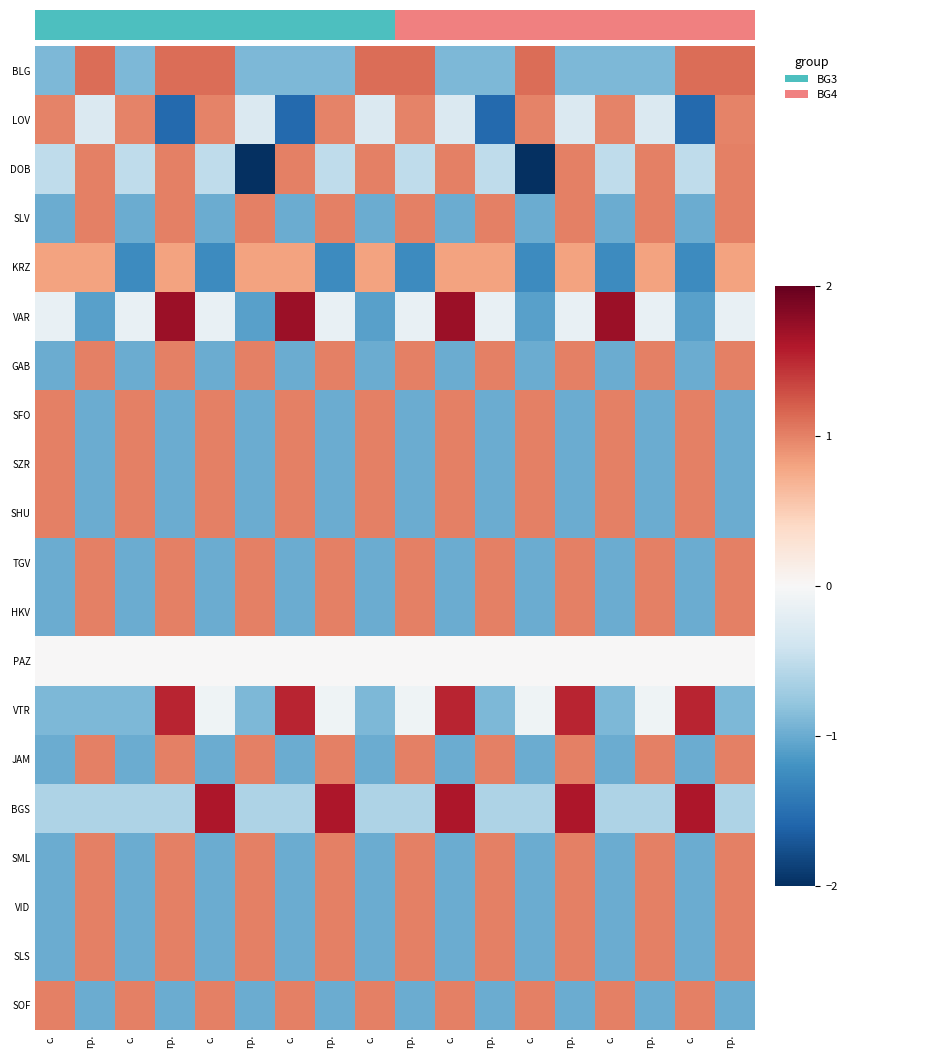

Reading left to right, transcribe all the data shown in this chart.

BLG: с.=-0.9	гр.=1.1	с.=-0.9	гр.=1.1	с.=1.1	гр.=-0.9	с.=-0.9	гр.=-0.9	с.=1.1	гр.=1.1	с.=-0.9	гр.=-0.9	с.=1.1	гр.=-0.9	с.=-0.9	гр.=-0.9	с.=1.1	гр.=1.1
LOV: с.=1.0	гр.=-0.3	с.=1.0	гр.=-1.6	с.=1.0	гр.=-0.3	с.=-1.6	гр.=1.0	с.=-0.3	гр.=1.0	с.=-0.3	гр.=-1.6	с.=1.0	гр.=-0.3	с.=1.0	гр.=-0.3	с.=-1.6	гр.=1.0
DOB: с.=-0.5	гр.=1.0	с.=-0.5	гр.=1.0	с.=-0.5	гр.=-2.0	с.=1.0	гр.=-0.5	с.=1.0	гр.=-0.5	с.=1.0	гр.=-0.5	с.=-2.0	гр.=1.0	с.=-0.5	гр.=1.0	с.=-0.5	гр.=1.0
SLV: с.=-1.0	гр.=1.0	с.=-1.0	гр.=1.0	с.=-1.0	гр.=1.0	с.=-1.0	гр.=1.0	с.=-1.0	гр.=1.0	с.=-1.0	гр.=1.0	с.=-1.0	гр.=1.0	с.=-1.0	гр.=1.0	с.=-1.0	гр.=1.0
KRZ: с.=0.8	гр.=0.8	с.=-1.3	гр.=0.8	с.=-1.3	гр.=0.8	с.=0.8	гр.=-1.3	с.=0.8	гр.=-1.3	с.=0.8	гр.=0.8	с.=-1.3	гр.=0.8	с.=-1.3	гр.=0.8	с.=-1.3	гр.=0.8
VAR: с.=-0.2	гр.=-1.1	с.=-0.2	гр.=1.7	с.=-0.2	гр.=-1.1	с.=1.7	гр.=-0.2	с.=-1.1	гр.=-0.2	с.=1.7	гр.=-0.2	с.=-1.1	гр.=-0.2	с.=1.7	гр.=-0.2	с.=-1.1	гр.=-0.2
GAB: с.=-1.0	гр.=1.0	с.=-1.0	гр.=1.0	с.=-1.0	гр.=1.0	с.=-1.0	гр.=1.0	с.=-1.0	гр.=1.0	с.=-1.0	гр.=1.0	с.=-1.0	гр.=1.0	с.=-1.0	гр.=1.0	с.=-1.0	гр.=1.0
SFO: с.=1.0	гр.=-1.0	с.=1.0	гр.=-1.0	с.=1.0	гр.=-1.0	с.=1.0	гр.=-1.0	с.=1.0	гр.=-1.0	с.=1.0	гр.=-1.0	с.=1.0	гр.=-1.0	с.=1.0	гр.=-1.0	с.=1.0	гр.=-1.0
SZR: с.=1.0	гр.=-1.0	с.=1.0	гр.=-1.0	с.=1.0	гр.=-1.0	с.=1.0	гр.=-1.0	с.=1.0	гр.=-1.0	с.=1.0	гр.=-1.0	с.=1.0	гр.=-1.0	с.=1.0	гр.=-1.0	с.=1.0	гр.=-1.0
SHU: с.=1.0	гр.=-1.0	с.=1.0	гр.=-1.0	с.=1.0	гр.=-1.0	с.=1.0	гр.=-1.0	с.=1.0	гр.=-1.0	с.=1.0	гр.=-1.0	с.=1.0	гр.=-1.0	с.=1.0	гр.=-1.0	с.=1.0	гр.=-1.0
TGV: с.=-1.0	гр.=1.0	с.=-1.0	гр.=1.0	с.=-1.0	гр.=1.0	с.=-1.0	гр.=1.0	с.=-1.0	гр.=1.0	с.=-1.0	гр.=1.0	с.=-1.0	гр.=1.0	с.=-1.0	гр.=1.0	с.=-1.0	гр.=1.0
HKV: с.=-1.0	гр.=1.0	с.=-1.0	гр.=1.0	с.=-1.0	гр.=1.0	с.=-1.0	гр.=1.0	с.=-1.0	гр.=1.0	с.=-1.0	гр.=1.0	с.=-1.0	гр.=1.0	с.=-1.0	гр.=1.0	с.=-1.0	гр.=1.0
PAZ: с.=0.0	гр.=0.0	с.=0.0	гр.=0.0	с.=0.0	гр.=0.0	с.=0.0	гр.=0.0	с.=0.0	гр.=0.0	с.=0.0	гр.=0.0	с.=0.0	гр.=0.0	с.=0.0	гр.=0.0	с.=0.0	гр.=0.0
VTR: с.=-0.9	гр.=-0.9	с.=-0.9	гр.=1.5	с.=-0.1	гр.=-0.9	с.=1.5	гр.=-0.1	с.=-0.9	гр.=-0.1	с.=1.5	гр.=-0.9	с.=-0.1	гр.=1.5	с.=-0.9	гр.=-0.1	с.=1.5	гр.=-0.9
JAM: с.=-1.0	гр.=1.0	с.=-1.0	гр.=1.0	с.=-1.0	гр.=1.0	с.=-1.0	гр.=1.0	с.=-1.0	гр.=1.0	с.=-1.0	гр.=1.0	с.=-1.0	гр.=1.0	с.=-1.0	гр.=1.0	с.=-1.0	гр.=1.0
BGS: с.=-0.6	гр.=-0.6	с.=-0.6	гр.=-0.6	с.=1.6	гр.=-0.6	с.=-0.6	гр.=1.6	с.=-0.6	гр.=-0.6	с.=1.6	гр.=-0.6	с.=-0.6	гр.=1.6	с.=-0.6	гр.=-0.6	с.=1.6	гр.=-0.6
SML: с.=-1.0	гр.=1.0	с.=-1.0	гр.=1.0	с.=-1.0	гр.=1.0	с.=-1.0	гр.=1.0	с.=-1.0	гр.=1.0	с.=-1.0	гр.=1.0	с.=-1.0	гр.=1.0	с.=-1.0	гр.=1.0	с.=-1.0	гр.=1.0
VID: с.=-1.0	гр.=1.0	с.=-1.0	гр.=1.0	с.=-1.0	гр.=1.0	с.=-1.0	гр.=1.0	с.=-1.0	гр.=1.0	с.=-1.0	гр.=1.0	с.=-1.0	гр.=1.0	с.=-1.0	гр.=1.0	с.=-1.0	гр.=1.0
SLS: с.=-1.0	гр.=1.0	с.=-1.0	гр.=1.0	с.=-1.0	гр.=1.0	с.=-1.0	гр.=1.0	с.=-1.0	гр.=1.0	с.=-1.0	гр.=1.0	с.=-1.0	гр.=1.0	с.=-1.0	гр.=1.0	с.=-1.0	гр.=1.0
SOF: с.=1.0	гр.=-1.0	с.=1.0	гр.=-1.0	с.=1.0	гр.=-1.0	с.=1.0	гр.=-1.0	с.=1.0	гр.=-1.0	с.=1.0	гр.=-1.0	с.=1.0	гр.=-1.0	с.=1.0	гр.=-1.0	с.=1.0	гр.=-1.0